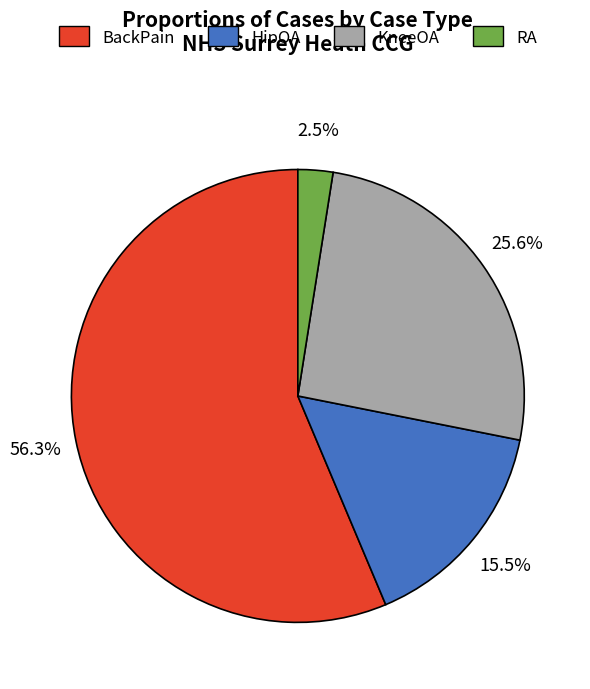

The KneeOA slice represents 26% of the pie. True or false?

True